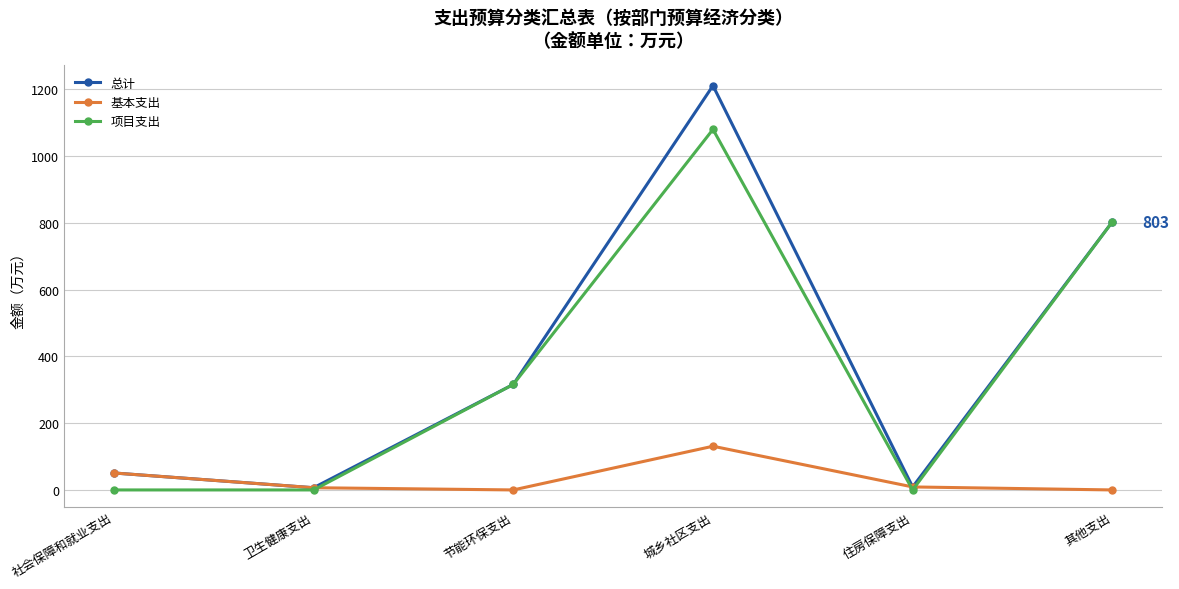

What is the difference between the second highest and minimum values in the 总计 series?

796.4